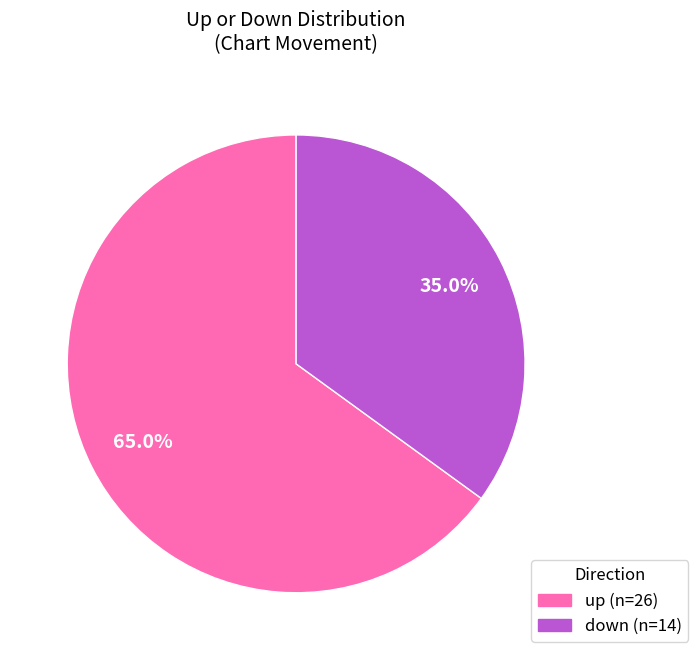

Approximately how many times larger is the value at up compared to down?

1.9